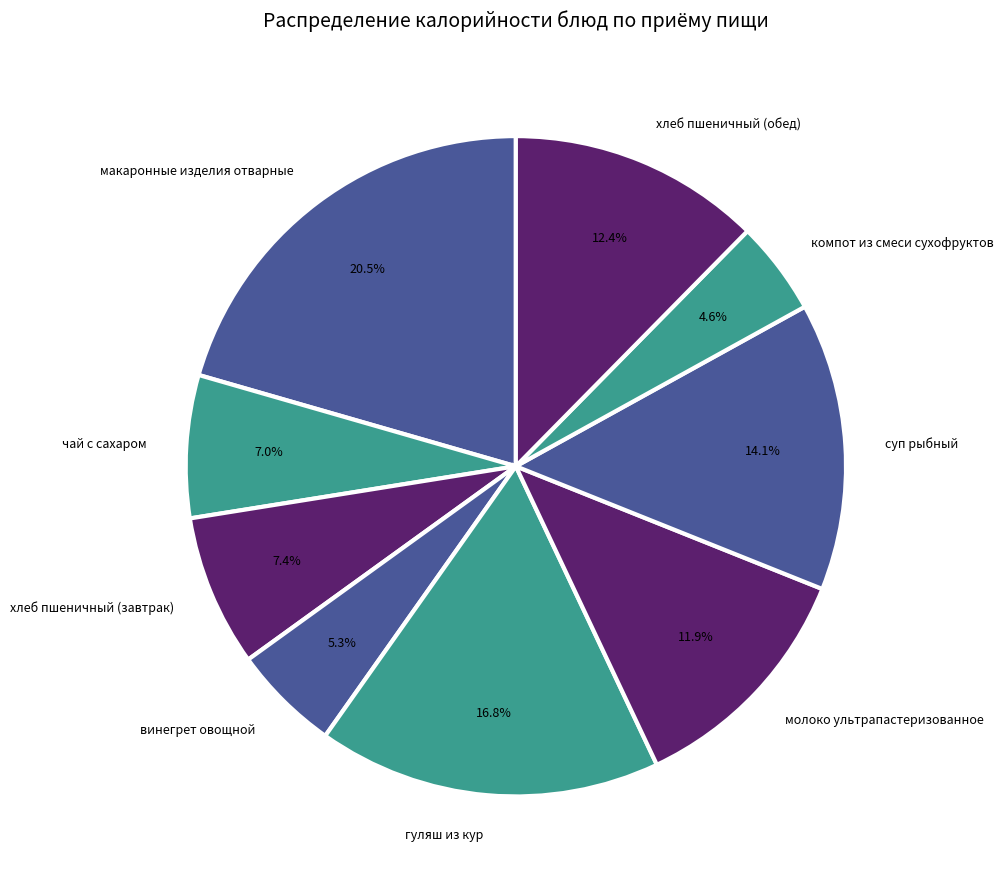

What percentage is the хлеб пшеничный (завтрак) slice, to the nearest percent?

7%